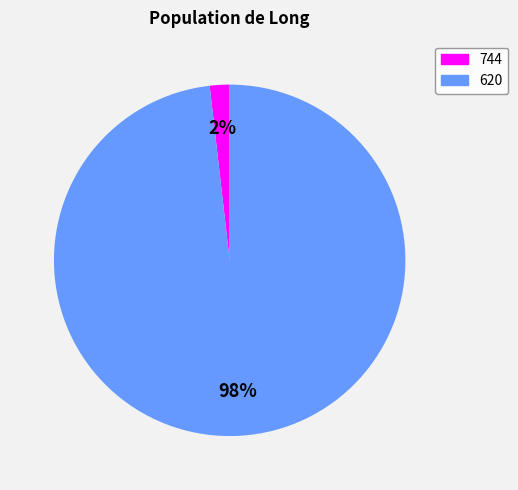

Combined, do 620 and 744 account for over 50%?

Yes